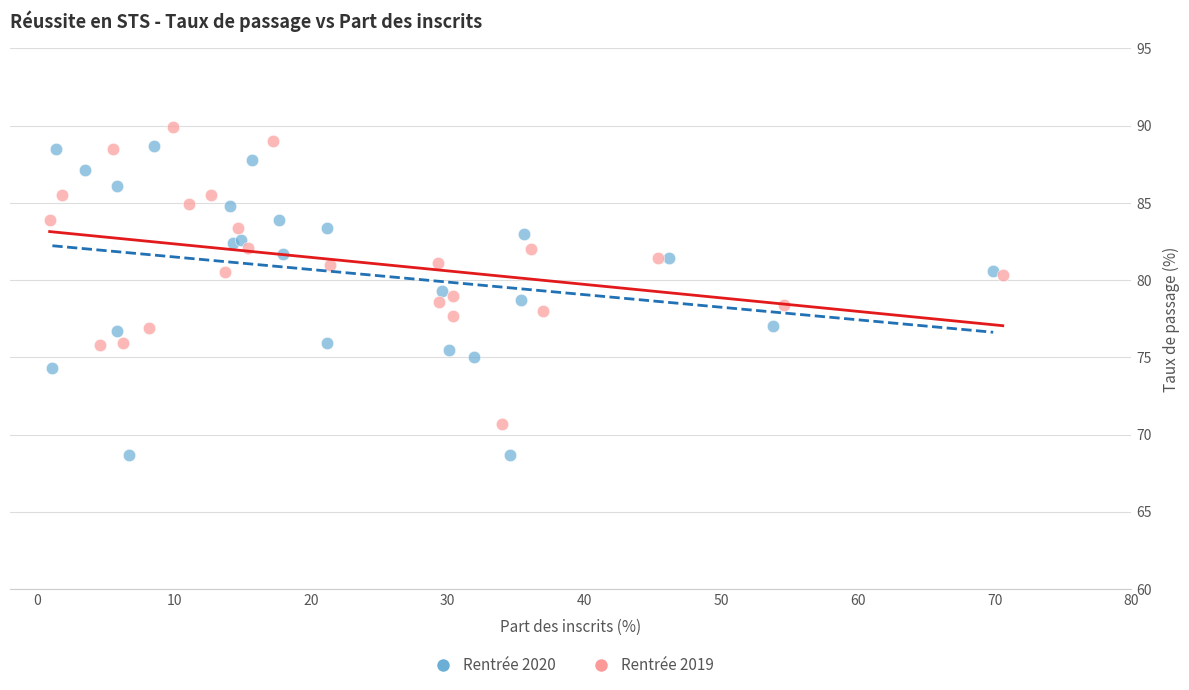

Which series contains the lowest Y value?

Rentrée 2020